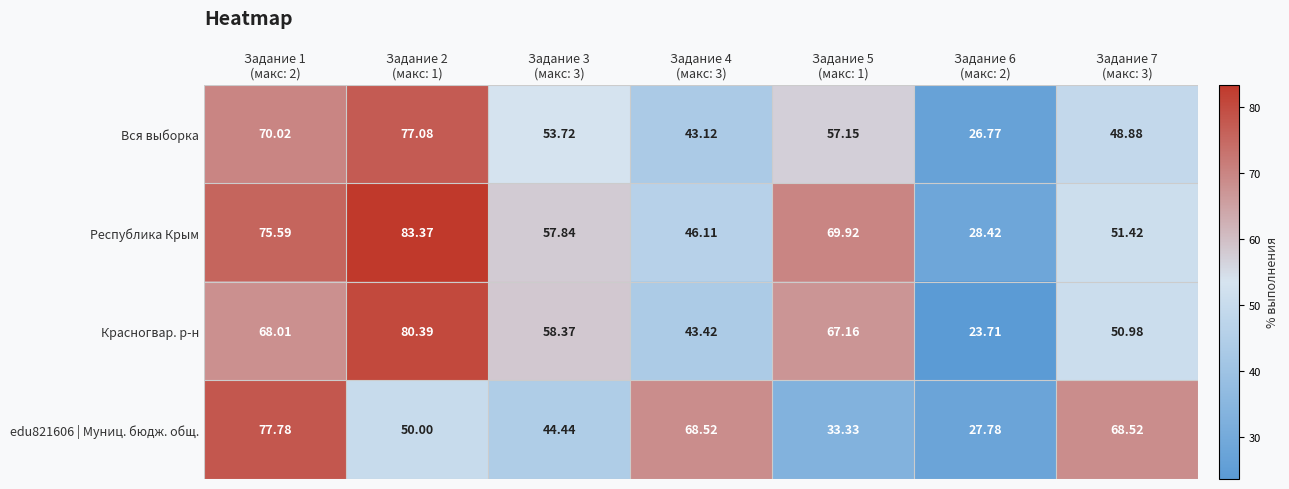

Which series has the widest spread of values?

Красногвар. р-н